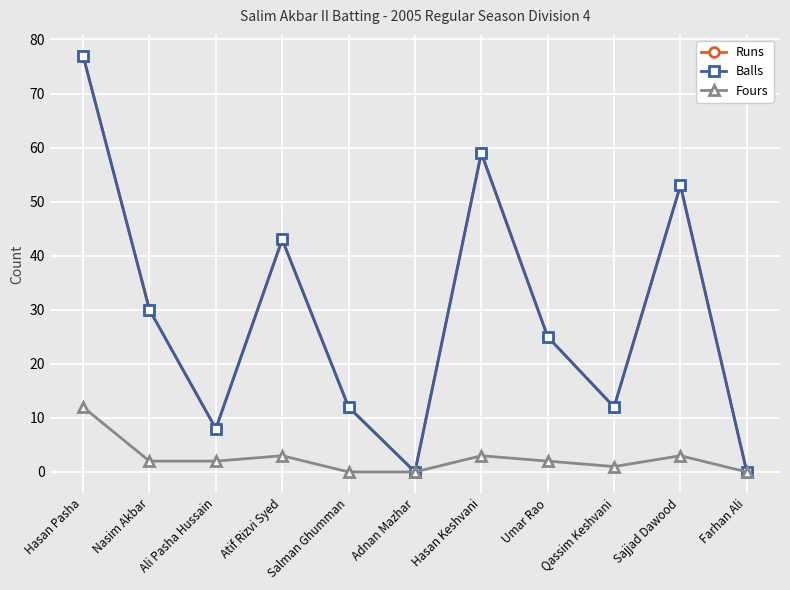

What is the total value across all series at Umar Rao?

52